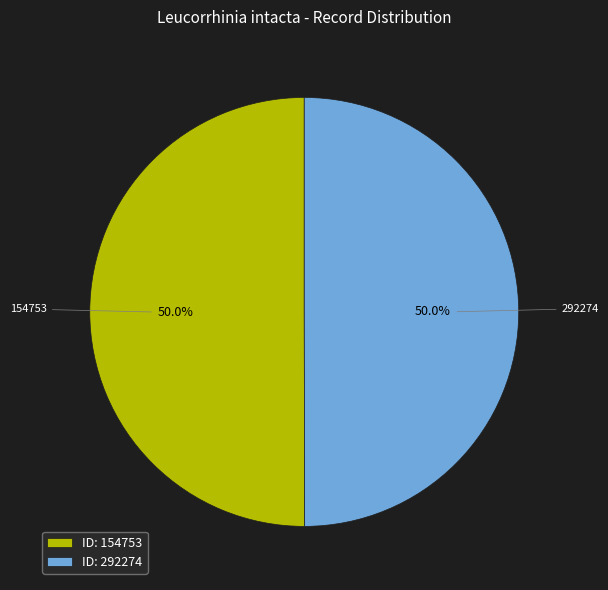

Is the sum of ID: 292274 and ID: 154753 greater than half?

Yes